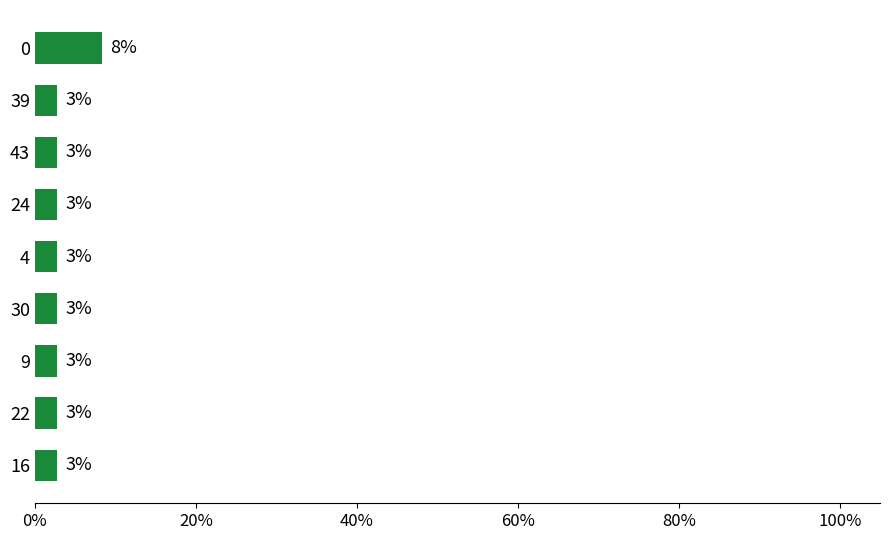

What is the maximum value shown in the chart?

0.1